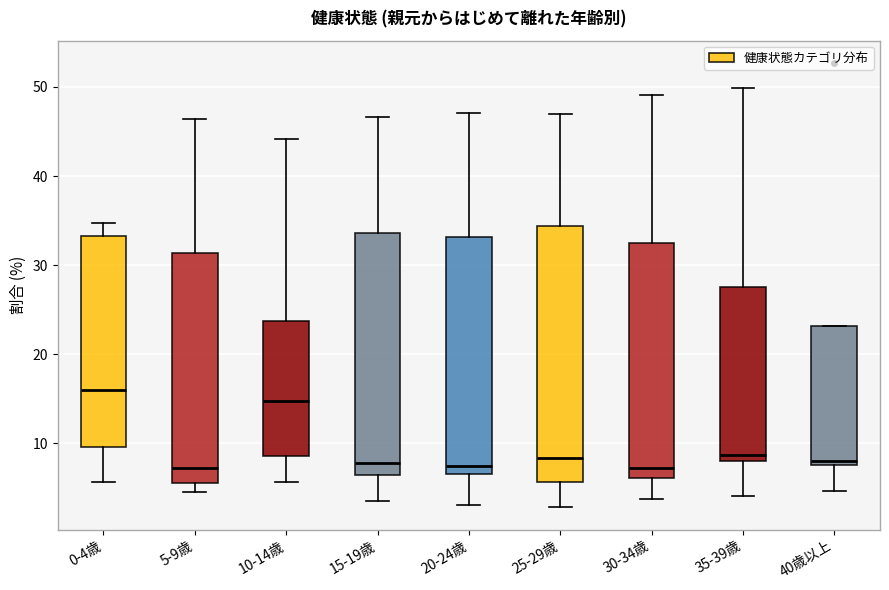

Reading left to right, read every box against the y-axis: the position of its median line, the range the box covers, and the ends of its whiskers. The values are not printed on the chart, so give them approximately, as read against the axis.

0-4歳: median 16, box 10 to 33, whiskers 6 to 35
5-9歳: median 7, box 6 to 31, whiskers 5 to 46
10-14歳: median 15, box 9 to 24, whiskers 6 to 44
15-19歳: median 8, box 6 to 34, whiskers 4 to 47
20-24歳: median 8, box 7 to 33, whiskers 3 to 47
25-29歳: median 8, box 6 to 34, whiskers 3 to 47
30-34歳: median 7, box 6 to 33, whiskers 4 to 49
35-39歳: median 9, box 8 to 28, whiskers 4 to 50
40歳以上: median 8 (just above the box's lower edge), box 8 to 23, whiskers 5 to 23